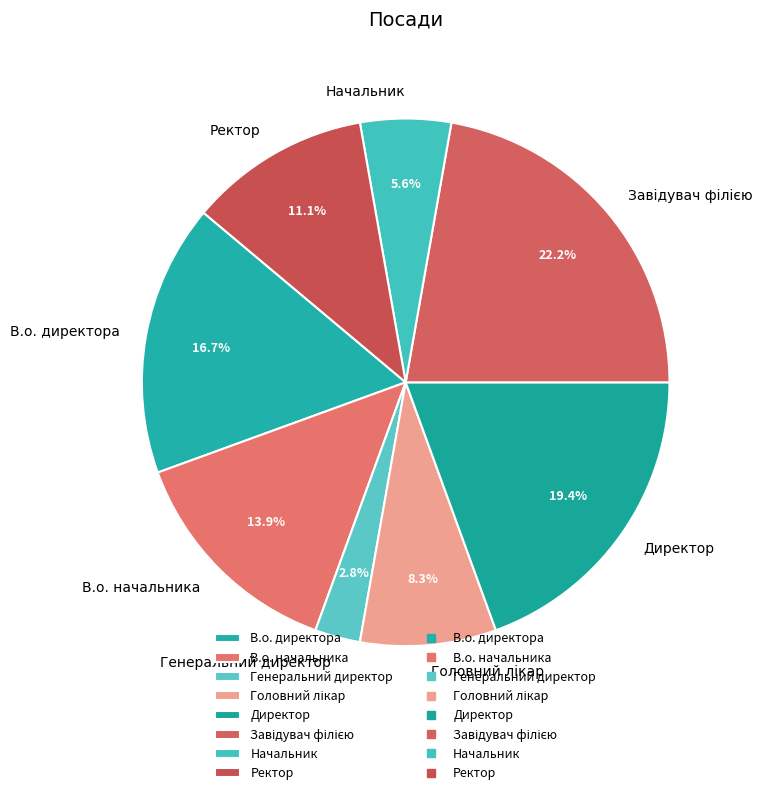

Is it true that Начальник is 15% of the pie?

False